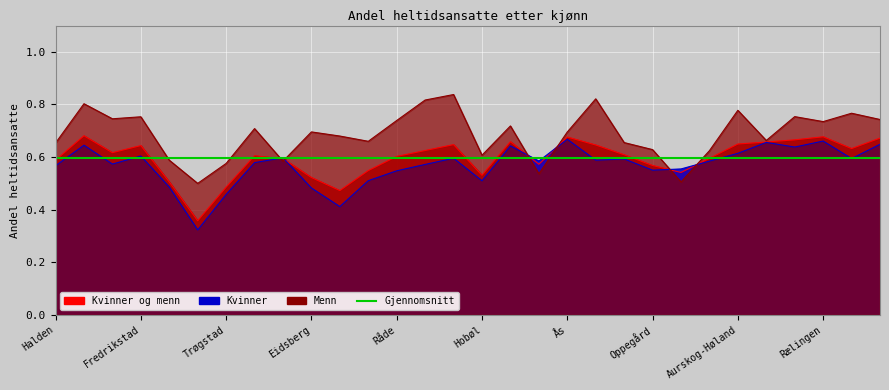

How many interior local valleys does the Andel heltidsansatte (Kvinner) series have?

9